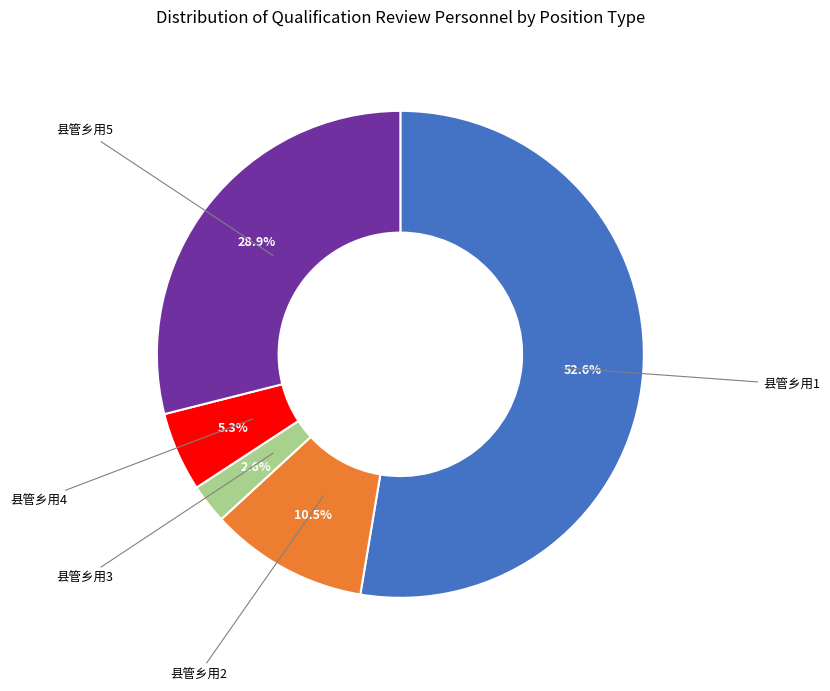

Is there a majority slice in this chart?

Yes